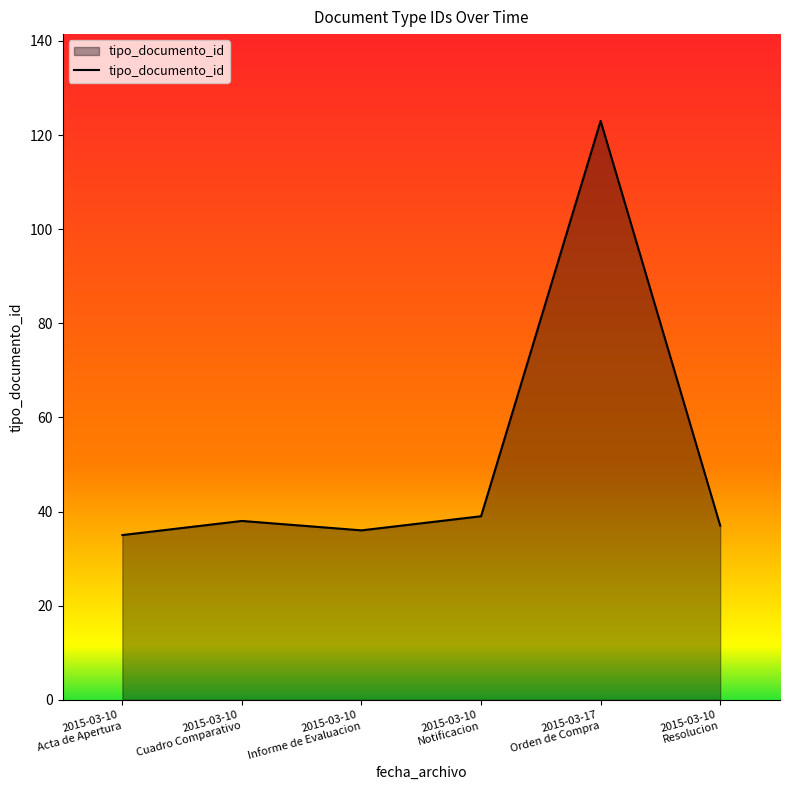

True or false: the data has more than 0 interior local peaks.

True